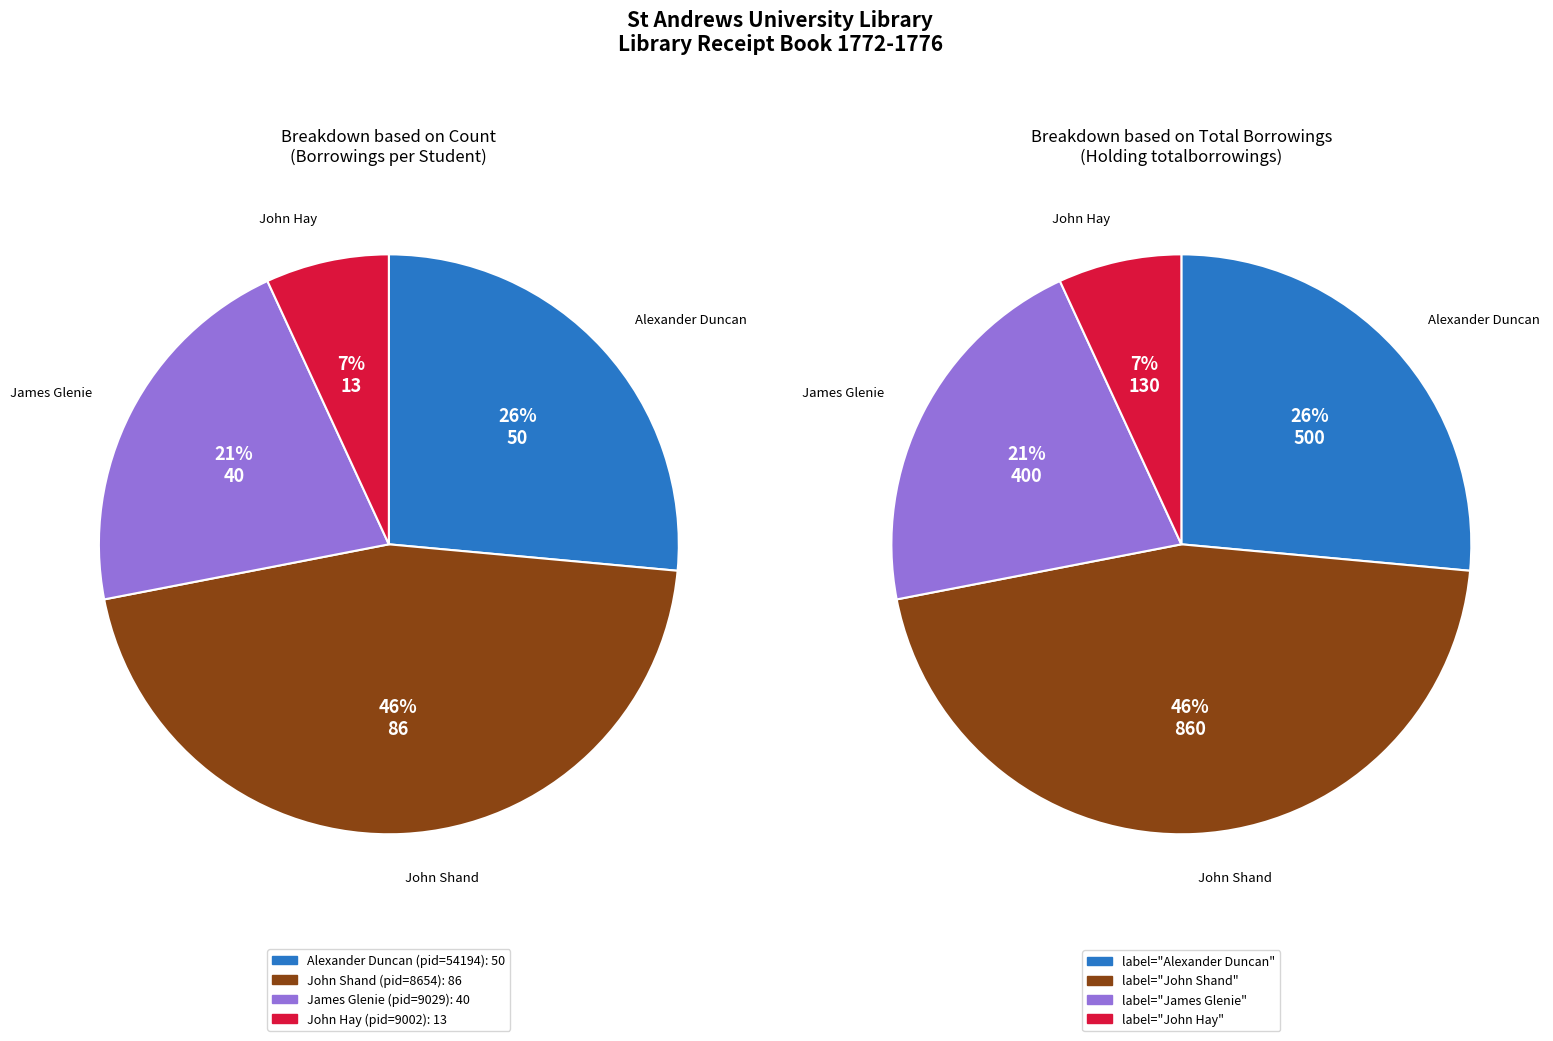

How many segments does this pie chart have?

4